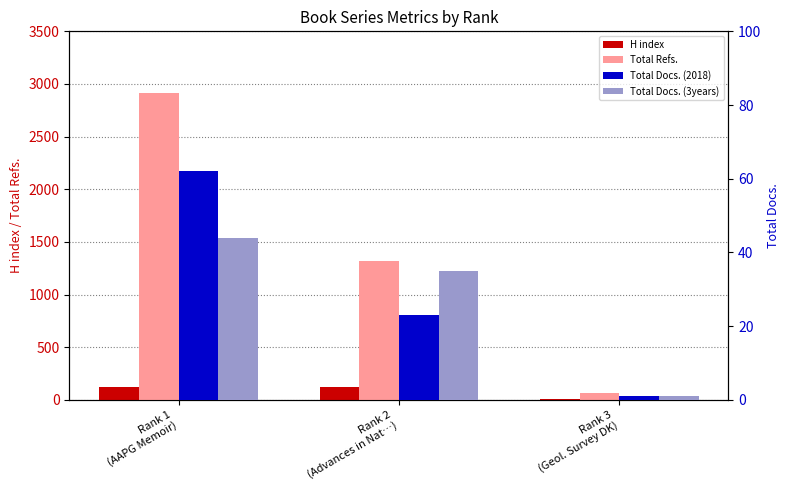

What is the average value of the Total Docs. (3years) series?

27